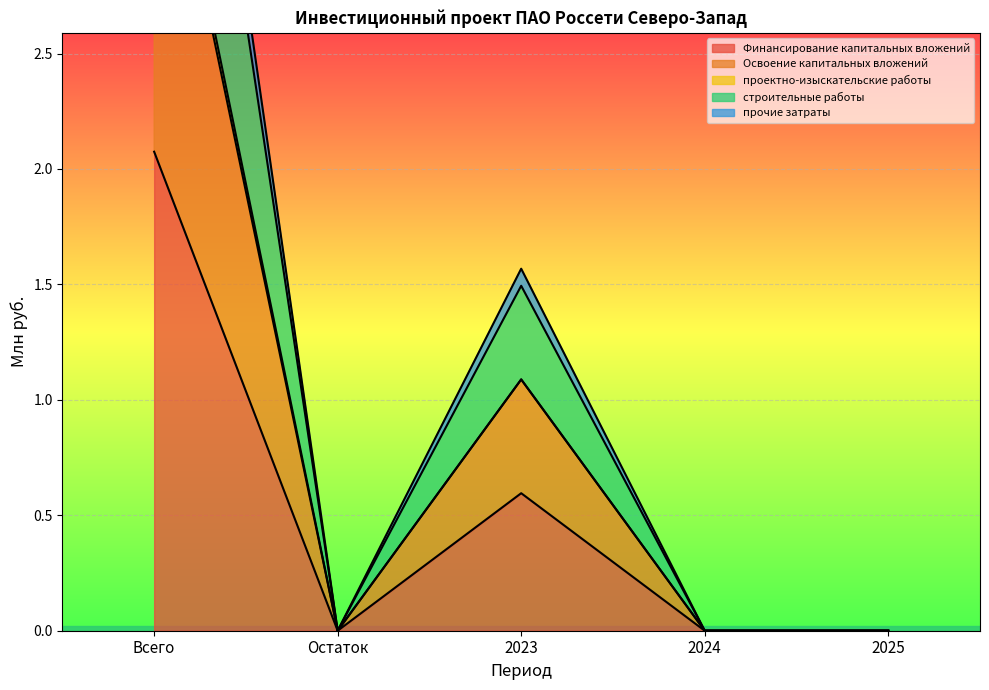

True or false: строительные работы and Финансирование капитальных вложений intersect in this chart.

False